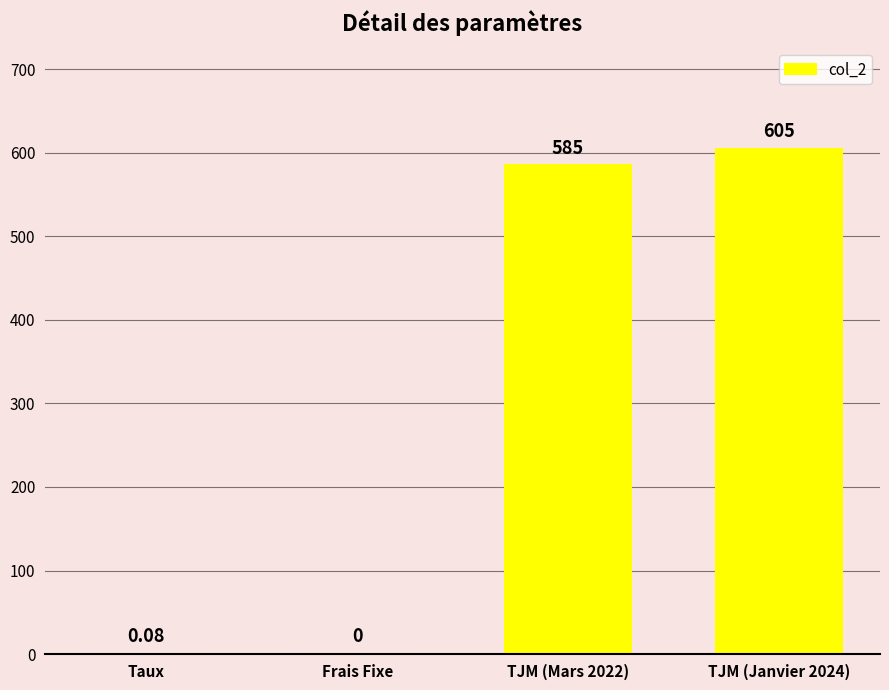

Which has a higher value, Taux or Frais Fixe?

Taux